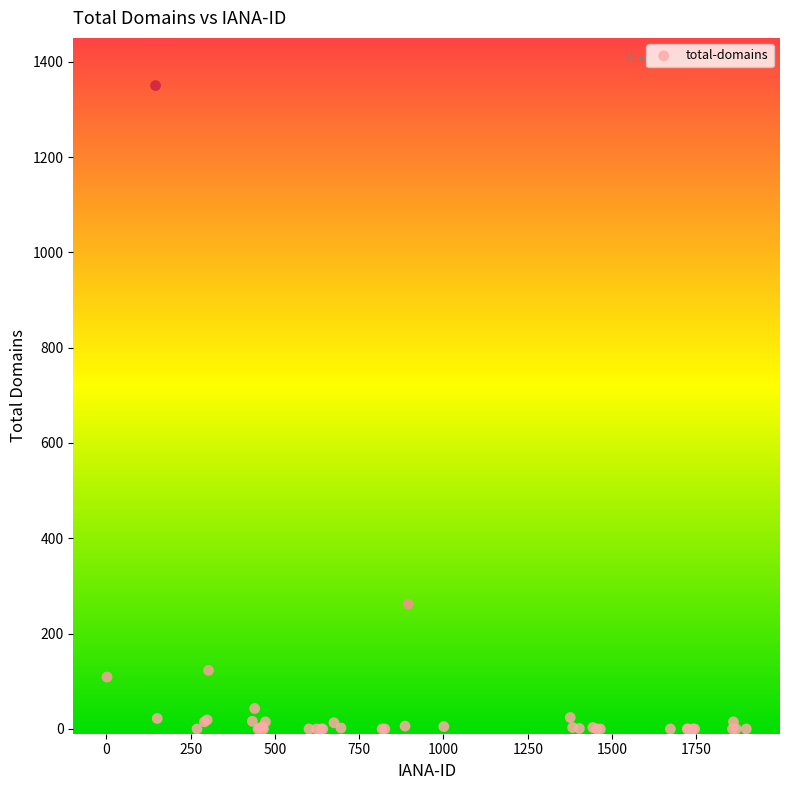

What Y value in the scatter plot is closest to 675?

262